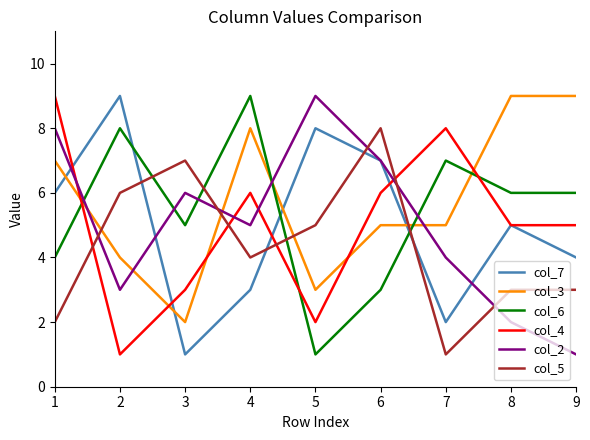

What are all the series names shown in the legend?

col_7, col_3, col_6, col_4, col_2, col_5